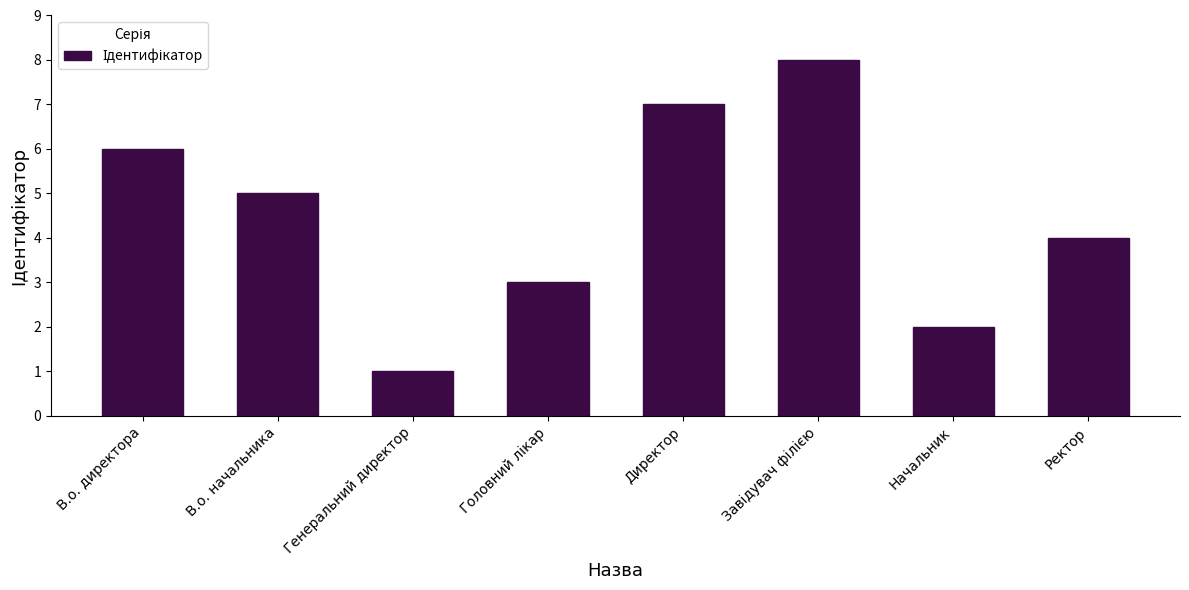

The chart shows a value of 4 at В.о. директора. True or false?

False